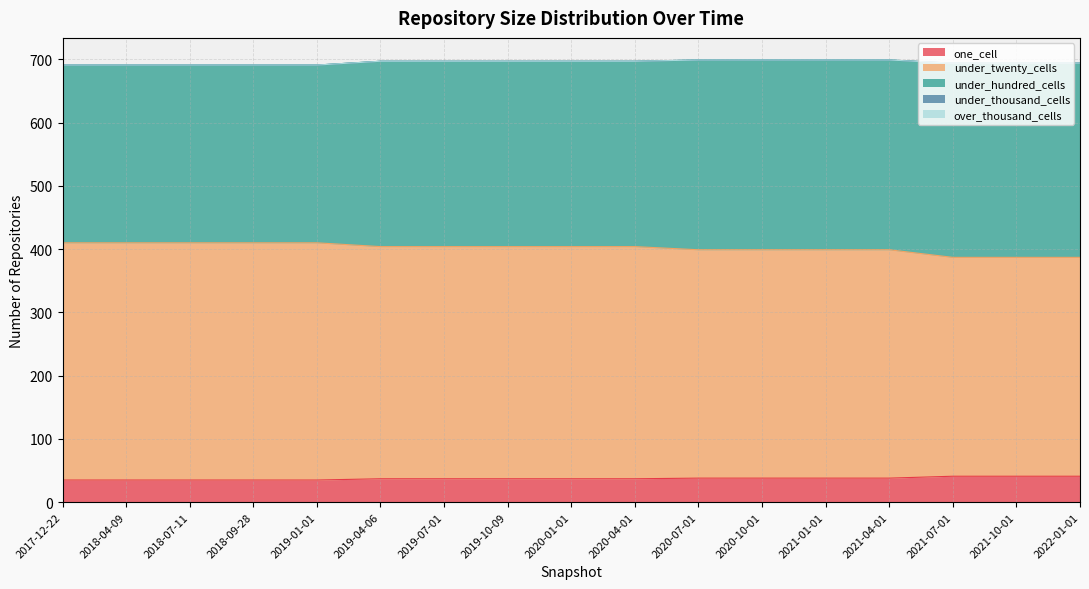

What is the spread (max minus min) of values at 2021-07-01?

346